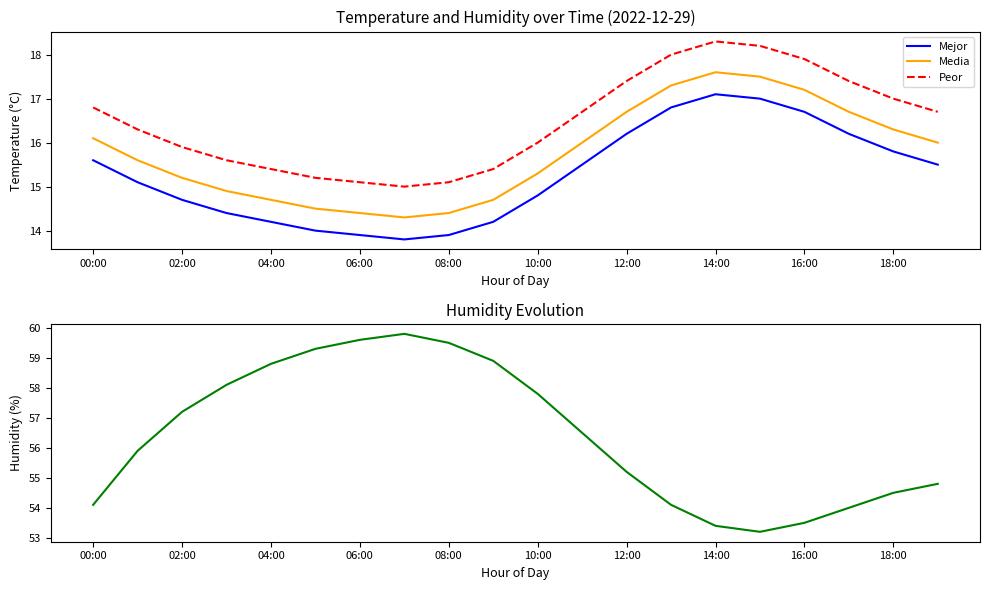

True or false: Peor and Mejor cross at least once.

False